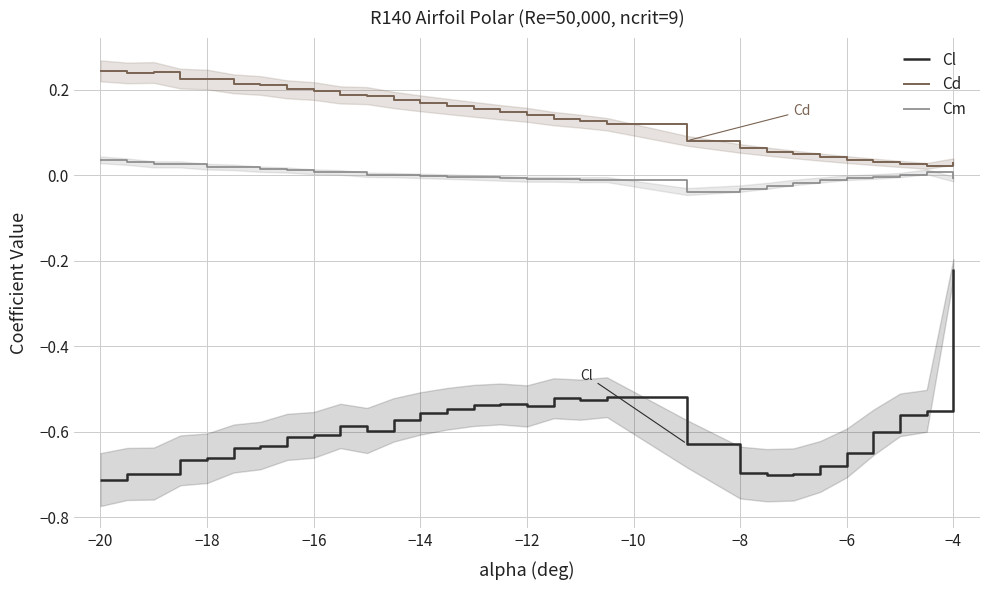

At how many categories does at least one series exceed 0?

30